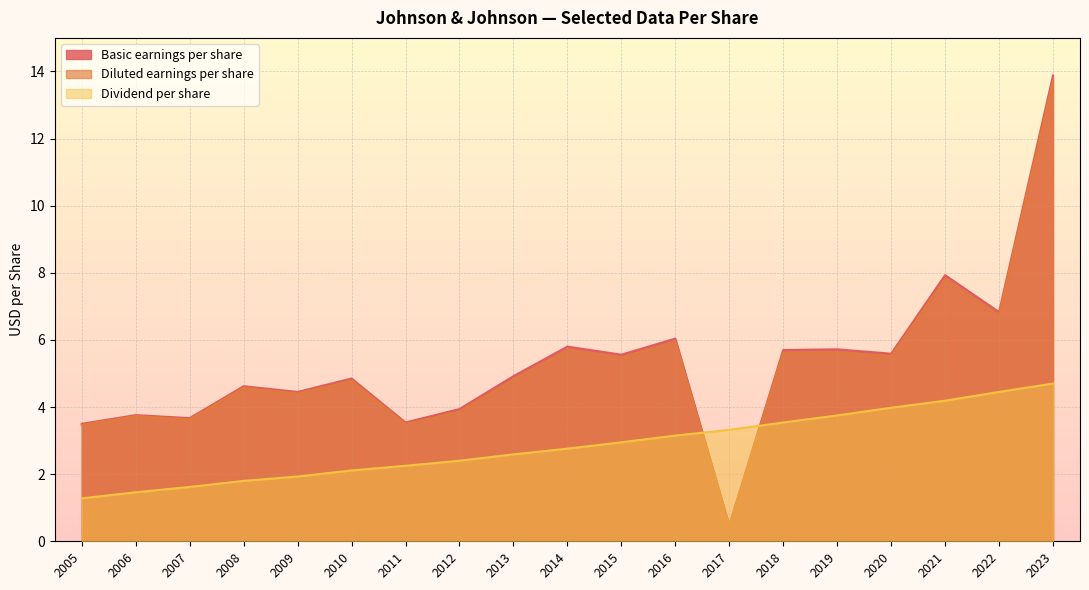

True or false: Diluted earnings per share and Basic earnings per share cross at least once.

False